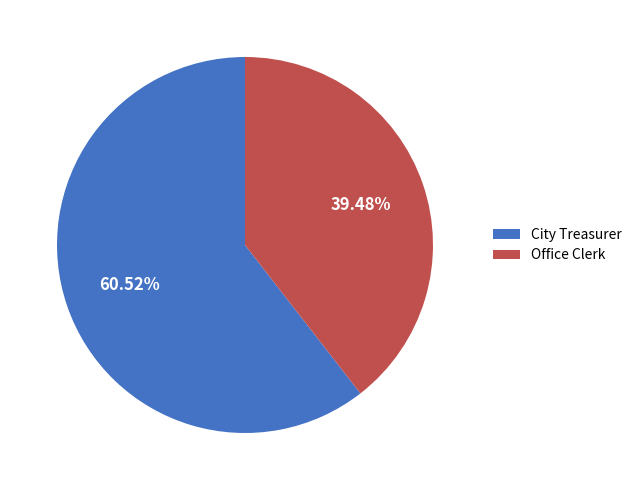

Combined, what portion of the pie is City Treasurer and Office Clerk?

100.0%